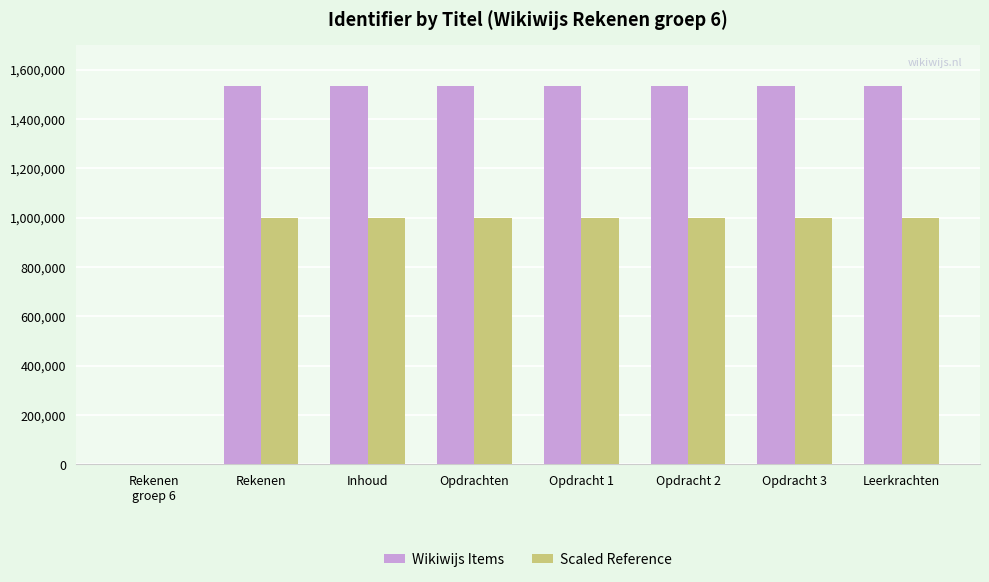

The Scaled Reference series shows 498914 at Rekenen. True or false?

False